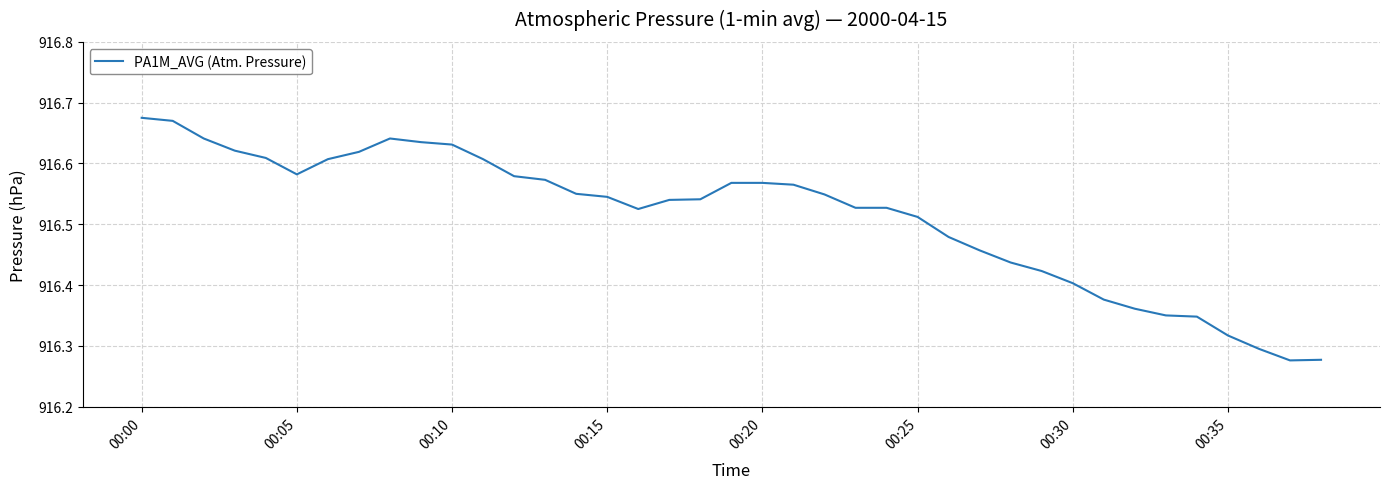

What is the difference between the maximum and minimum values?

0.4